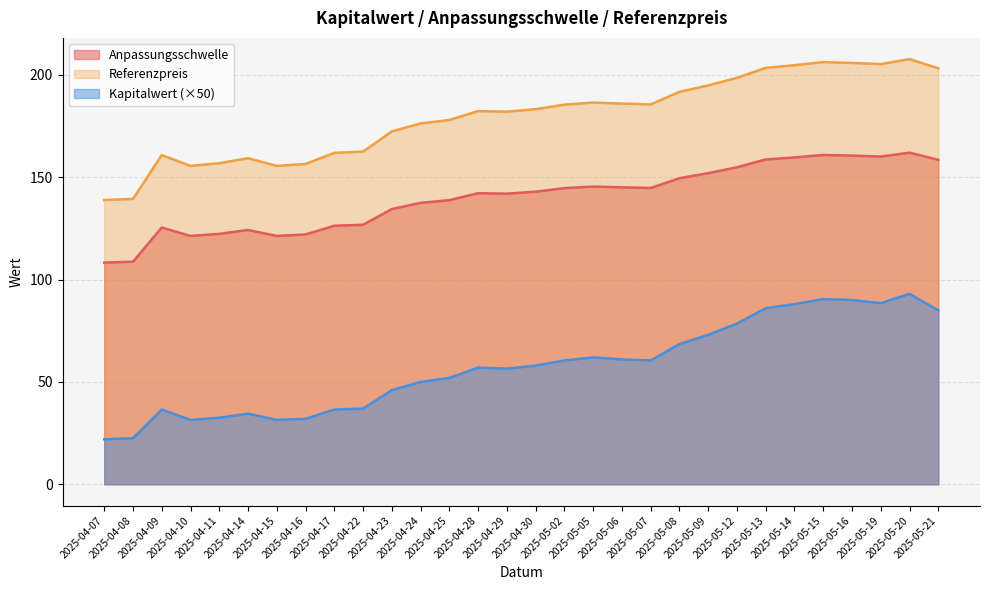

What is the difference between the maximum and minimum values in the Kapitalwert series?

71.0